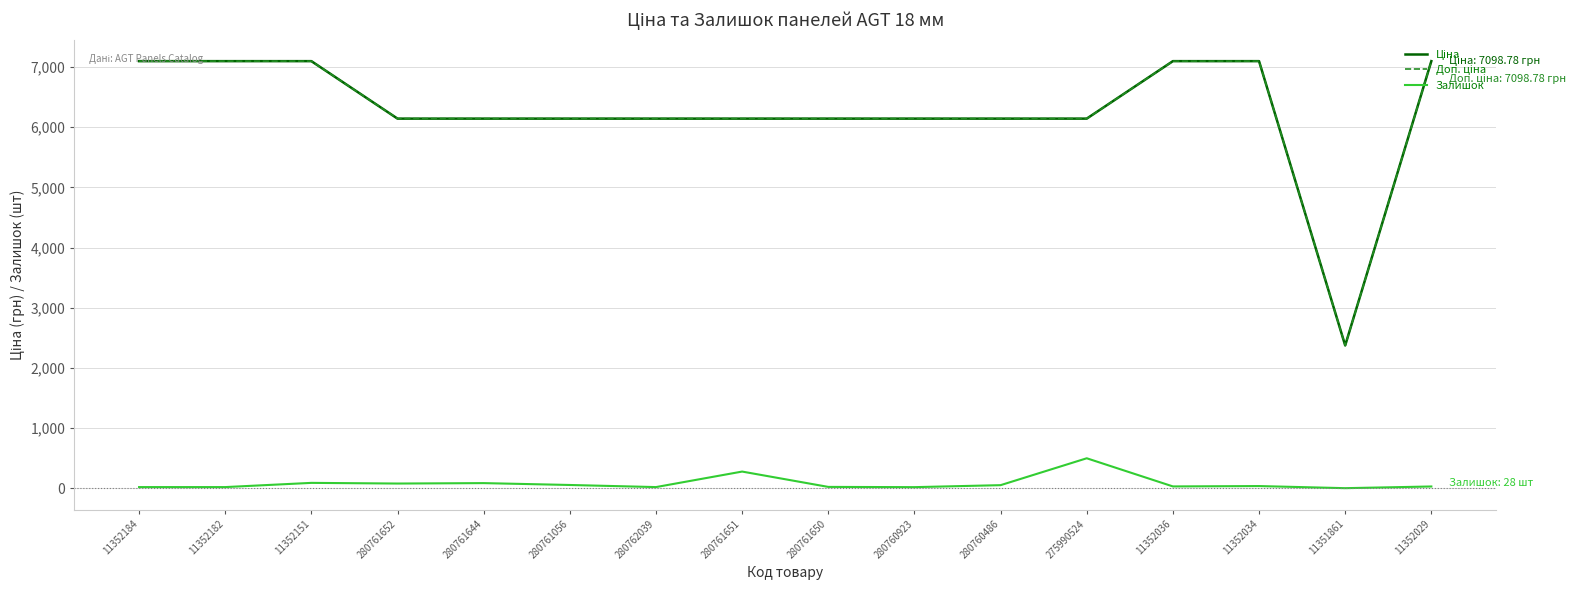

Which category has the highest value in the Залишок series?

275990524